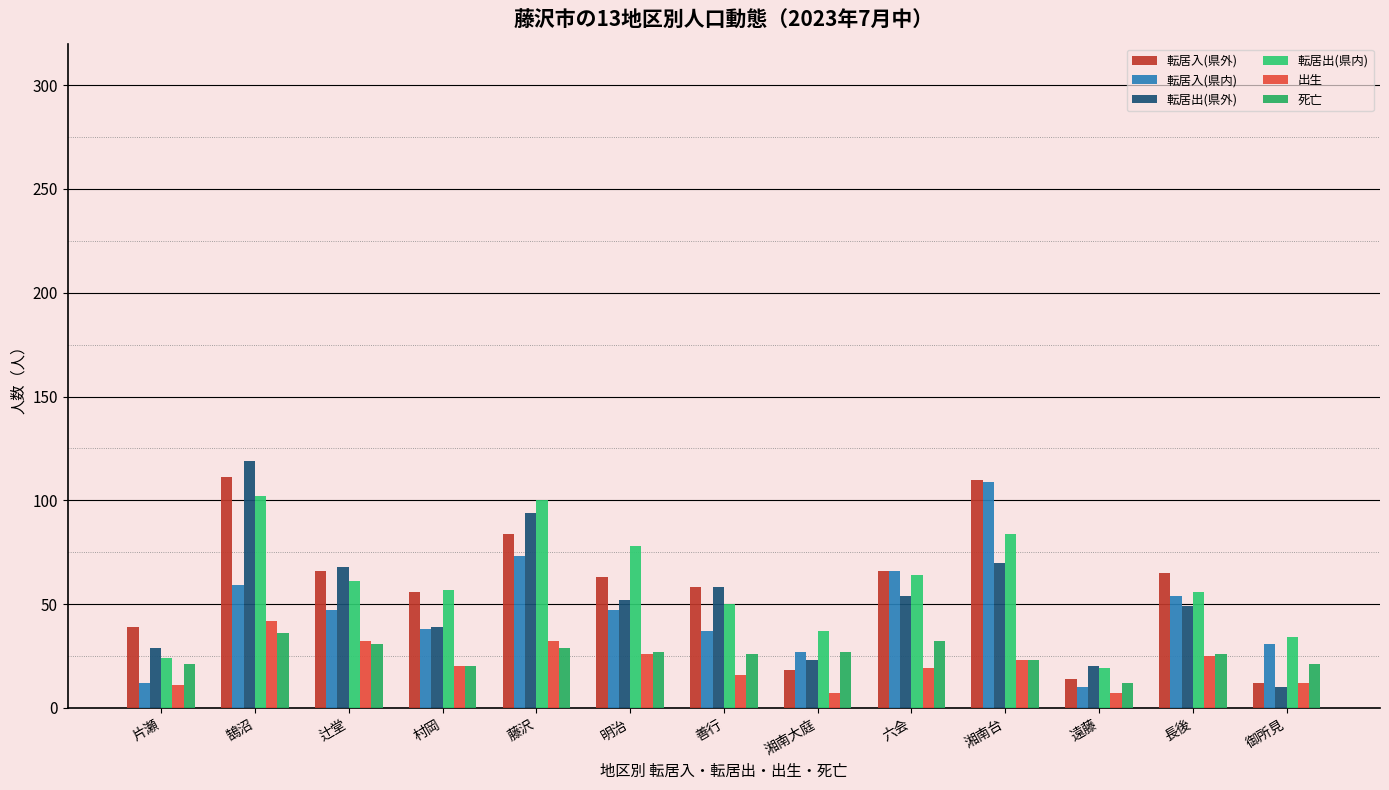

How many groups of bars are there?

13